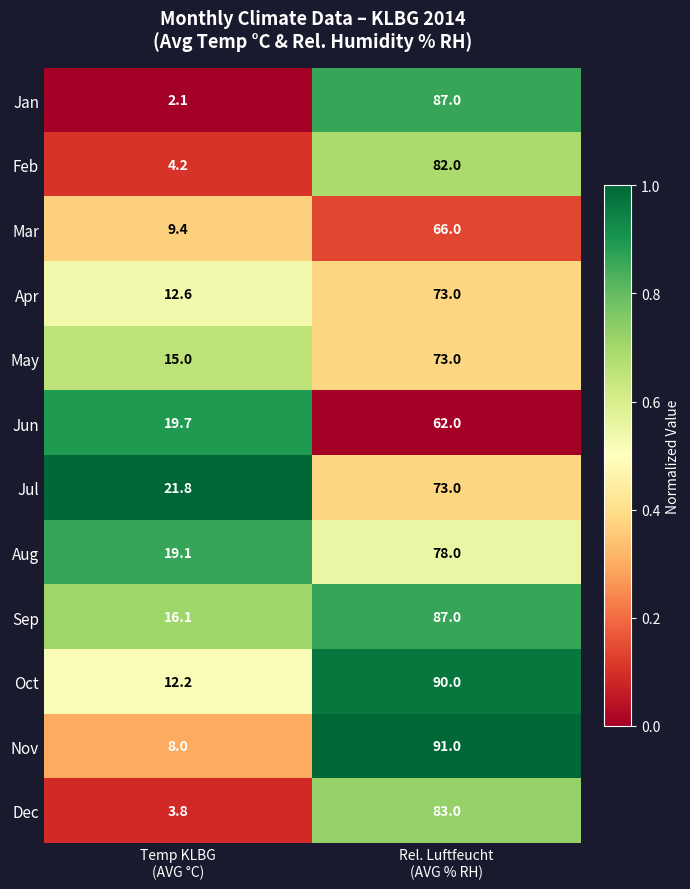

What is the average value of the Jul series?

47.4